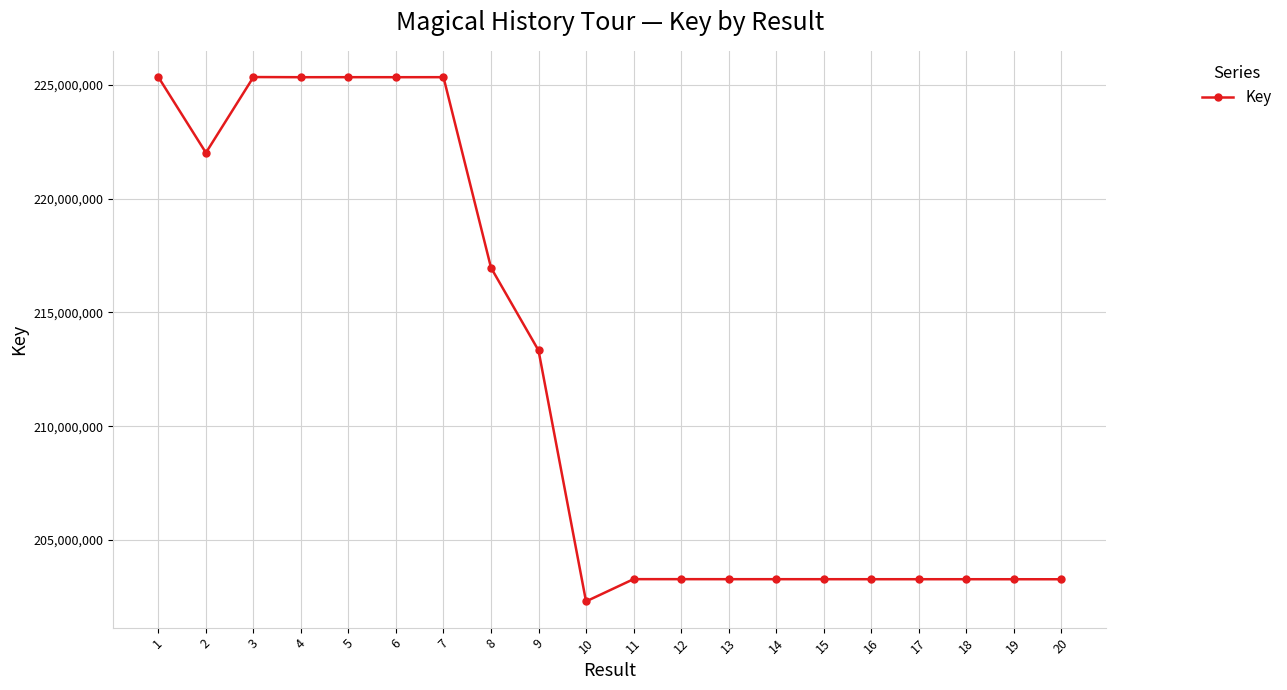

Where is the first local minimum?

2